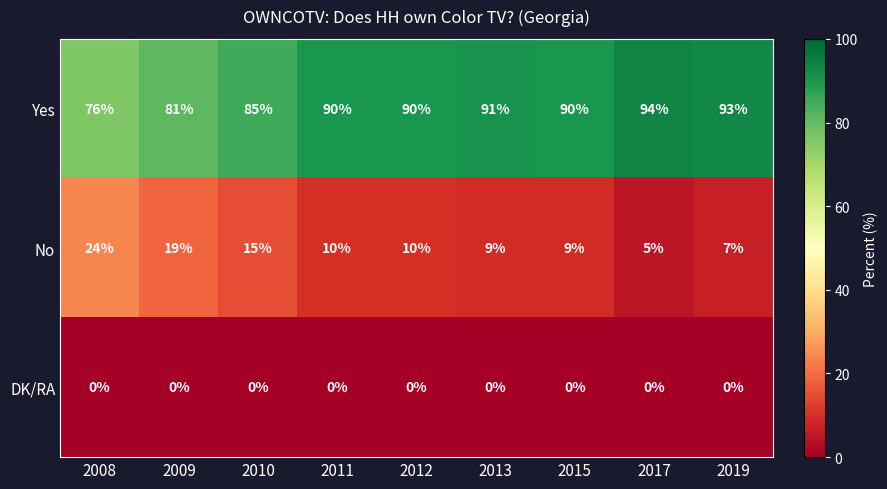

Is the value of No at 2013 greater than the value of Yes at 2013?

No